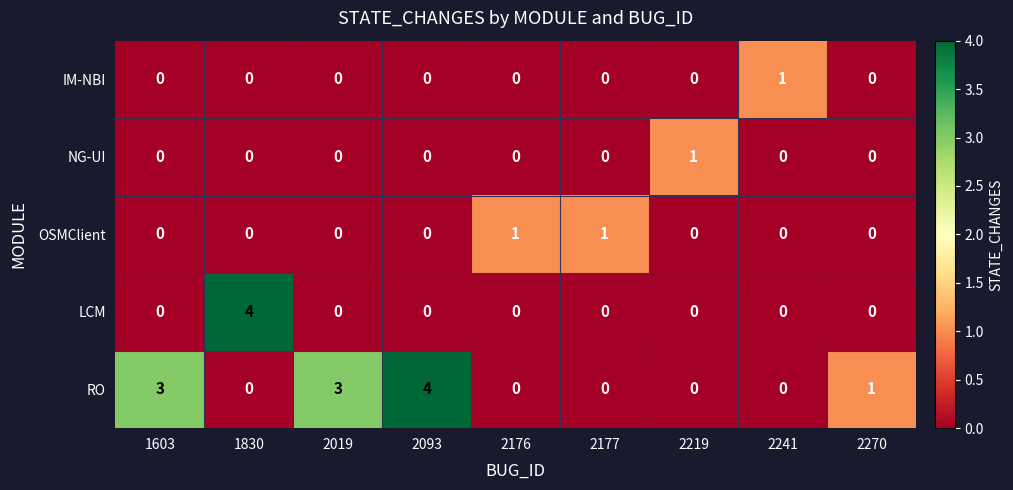

Which series has the largest total across all categories?

RO